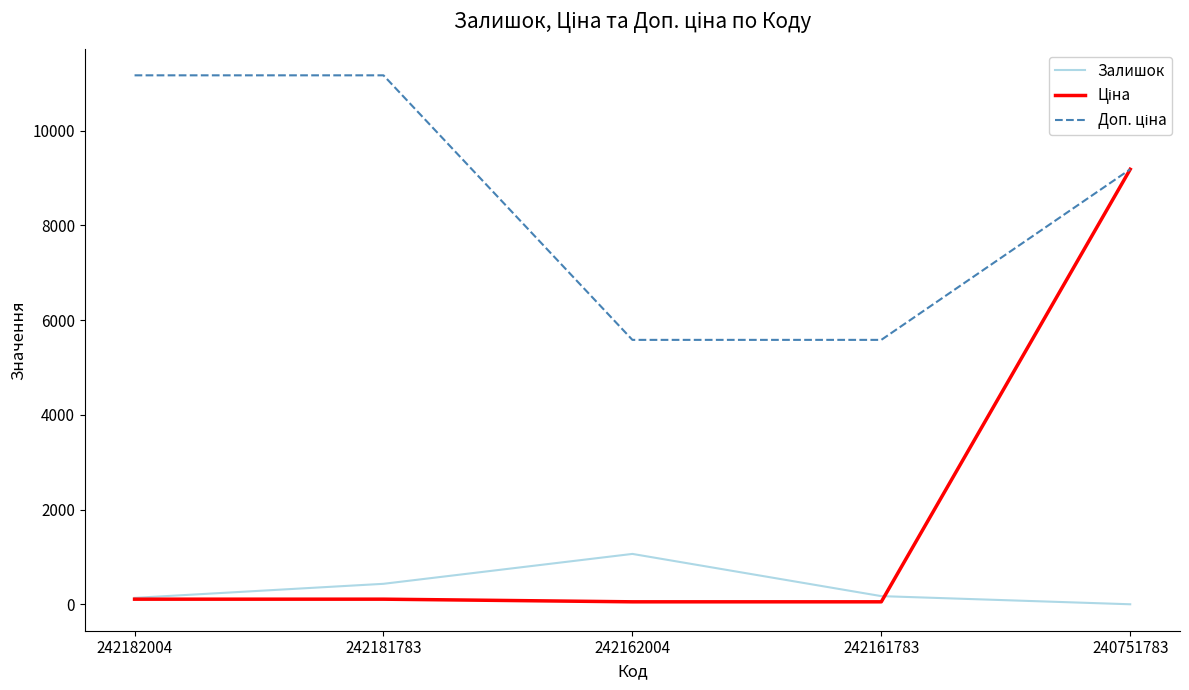

What is the maximum value for Залишок?

1067.0